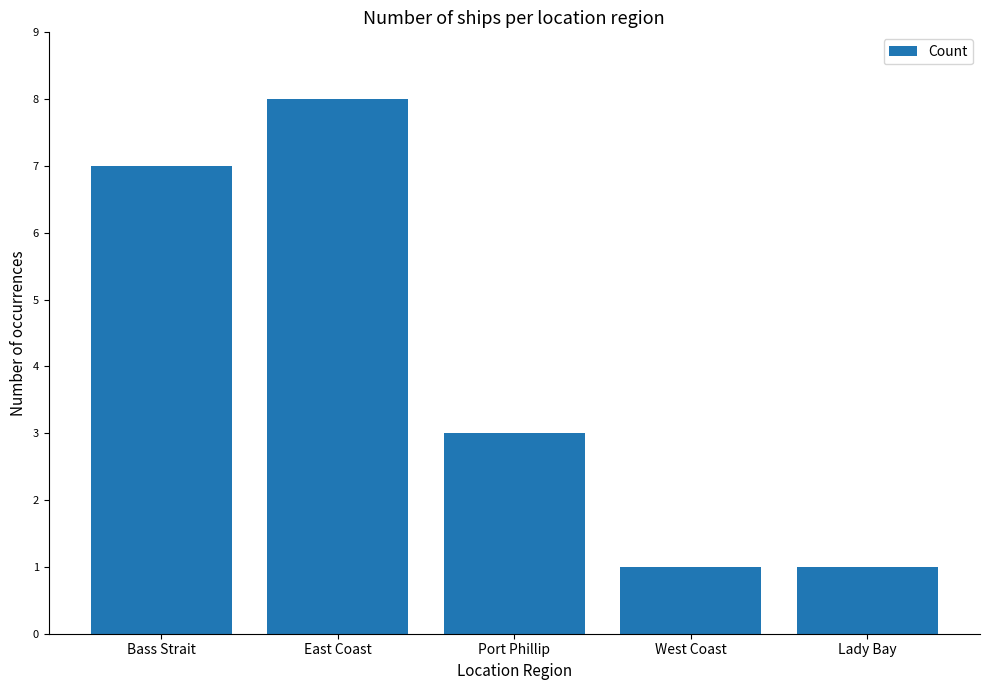

What is the label of the 2nd bar from the right?

West Coast